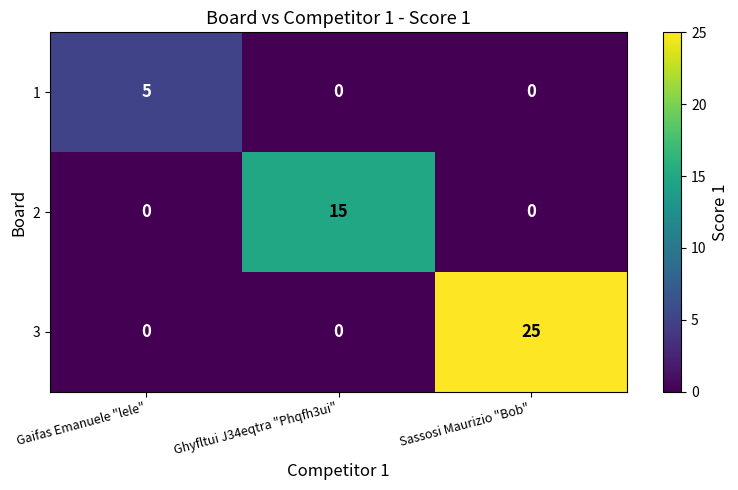

Rank the series by their average value, from lowest to highest.

1, 2, 3